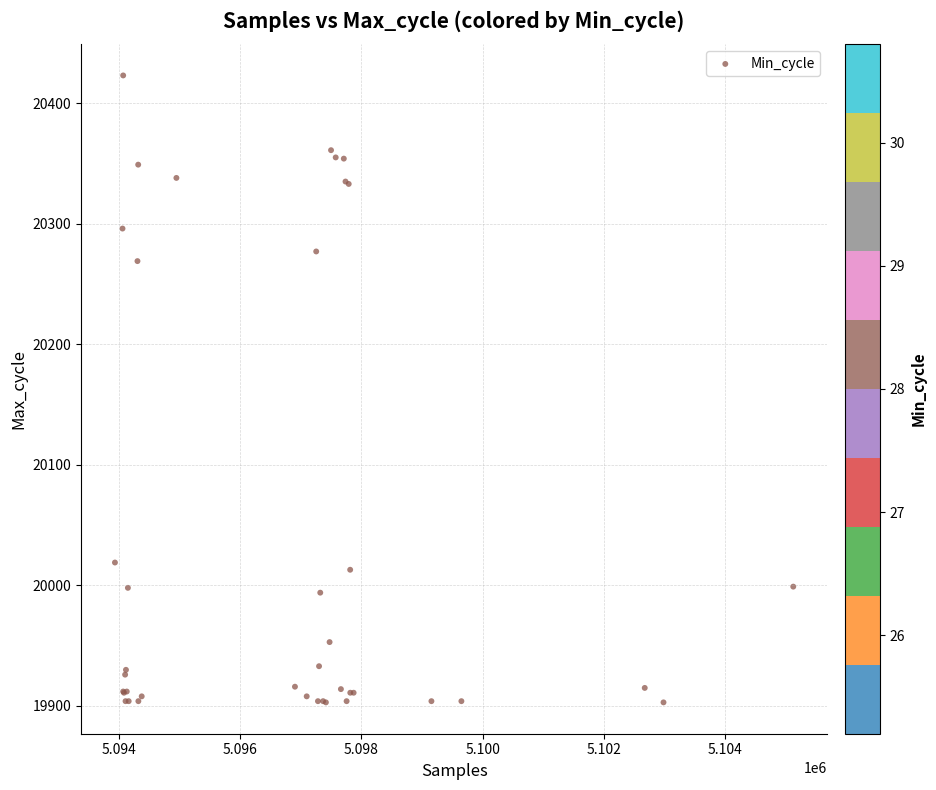

What Y value in the scatter plot is closest to 20163?

20269